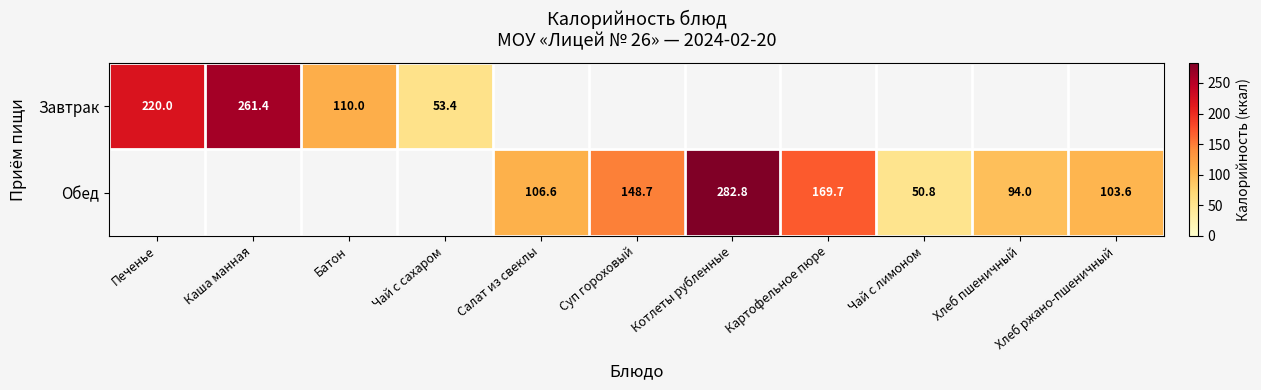

The value of Завтрак at Чай с сахаром is 78.0. True or false?

False